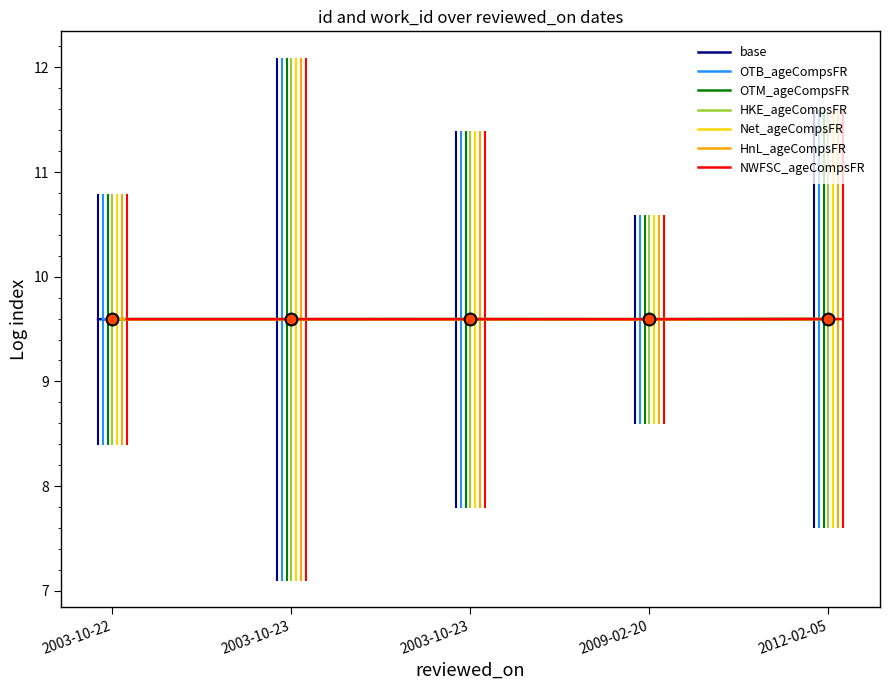

What is the value of the 2nd point from the left?

9.6